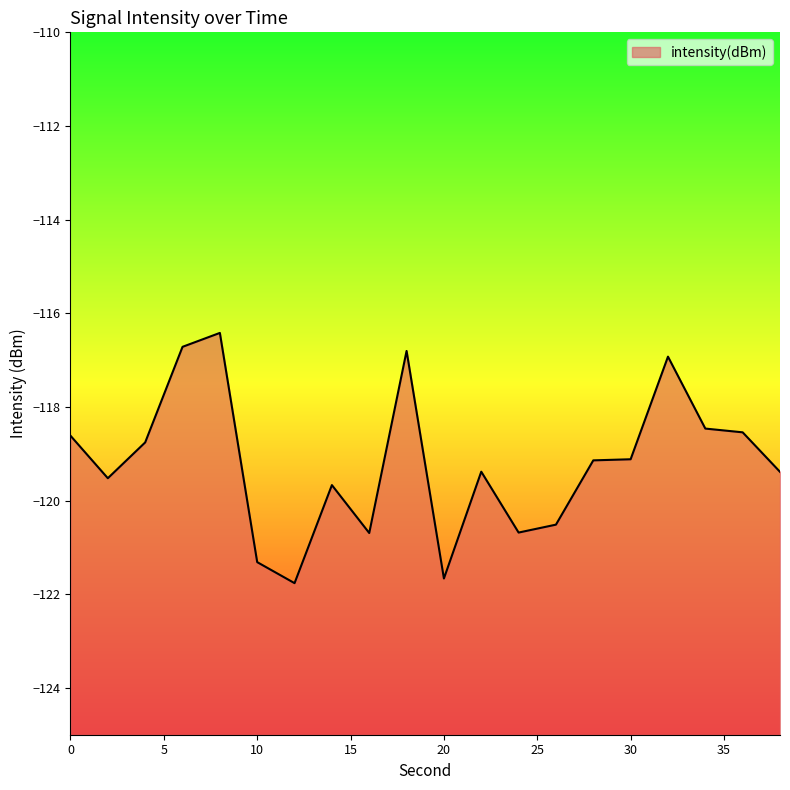

What is the value of the 12th point from the left?

-119.4